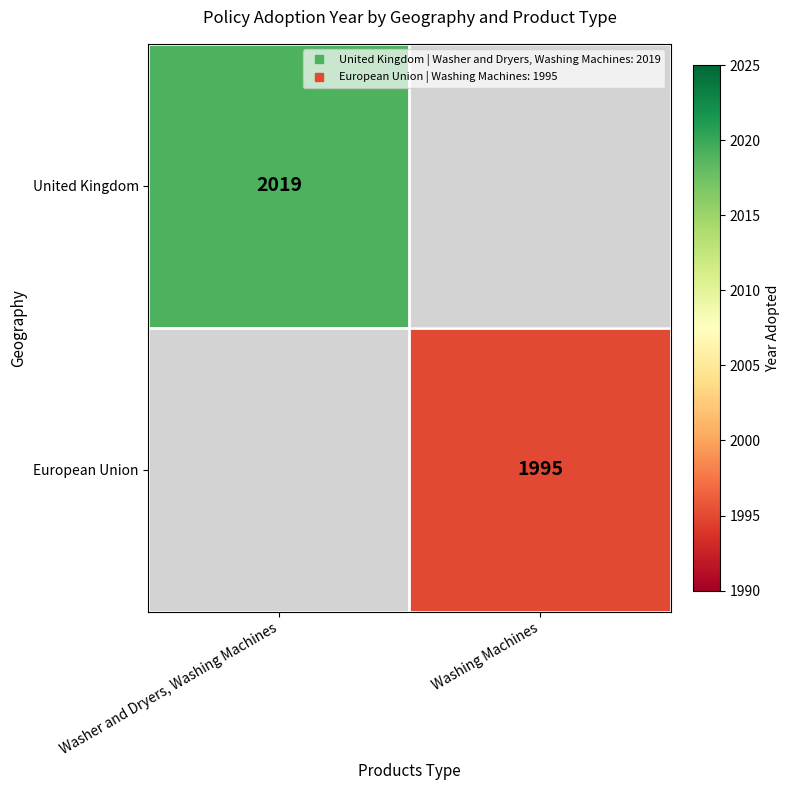

At which label is United Kingdom closest to 2019?

Washer and Dryers, Washing Machines